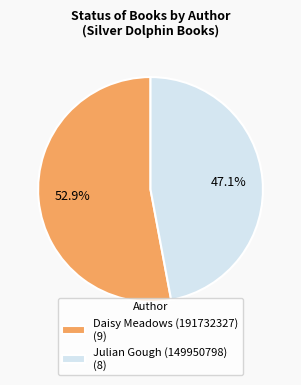

How many segments does this pie chart have?

2